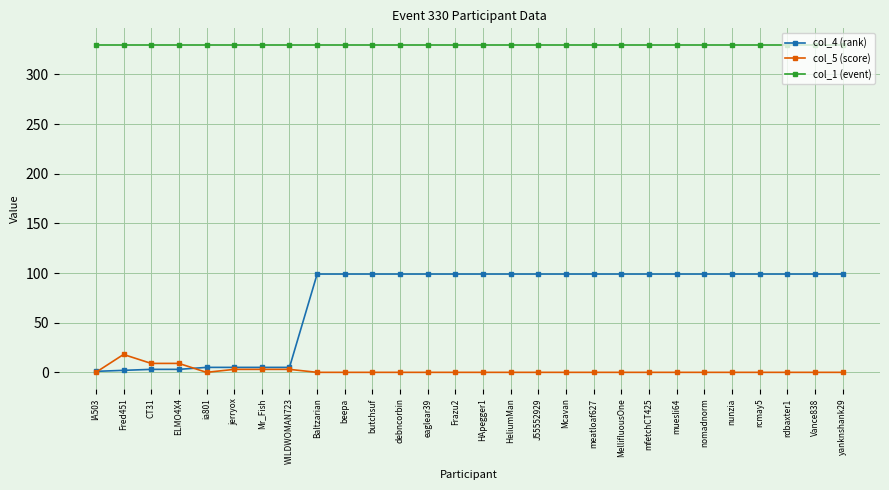

What is the difference between the second highest and minimum values in the col_5 (score) series?

9